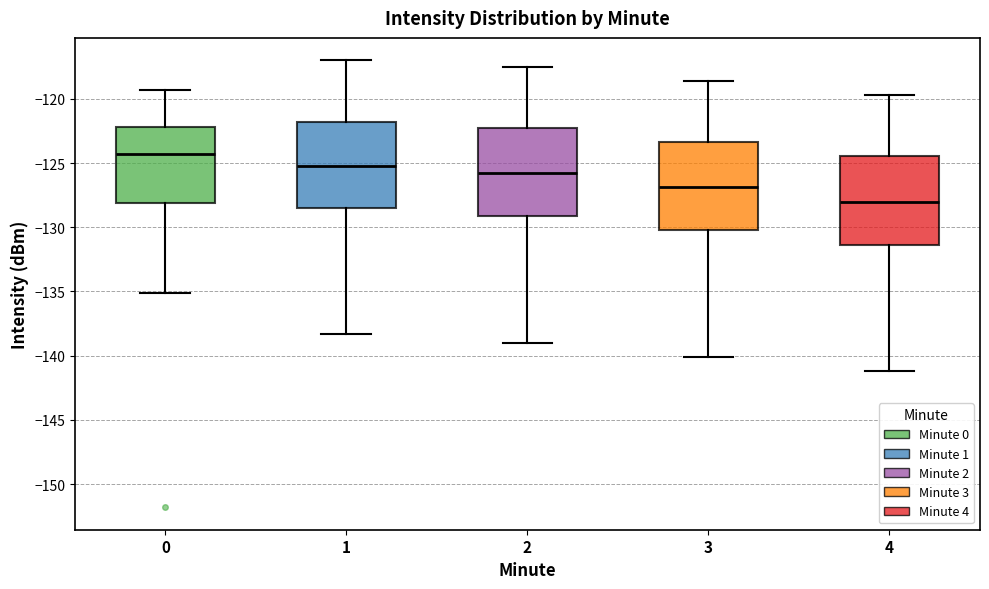

Reading left to right, transcribe this box plot: for each box, give where its median line is, the range the box spans, and where its two whiskers end, as read against the y-axis. The values are not printed on the chart, so give them approximately, as read against the axis.

0: median -124.5, box -128.0 to -122.0, whiskers -135.0 to -119.5
1: median -125.0, box -128.5 to -122.0, whiskers -138.5 to -117.0
2: median -126.0, box -129.0 to -122.5, whiskers -139.0 to -117.5
3: median -127.0, box -130.0 to -123.5, whiskers -140.0 to -118.5
4: median -128.0, box -131.5 to -124.5, whiskers -141.0 to -119.5